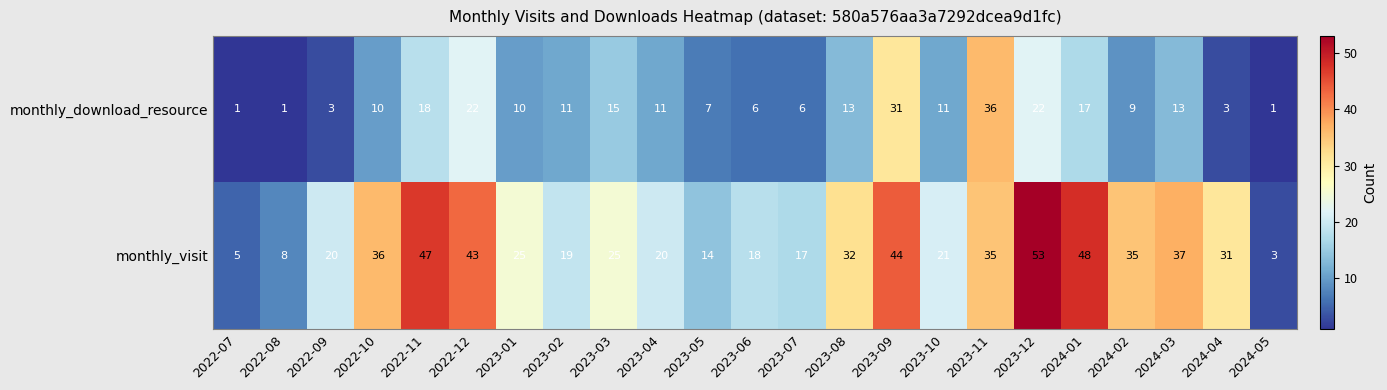

What is the maximum value shown in the chart?

53